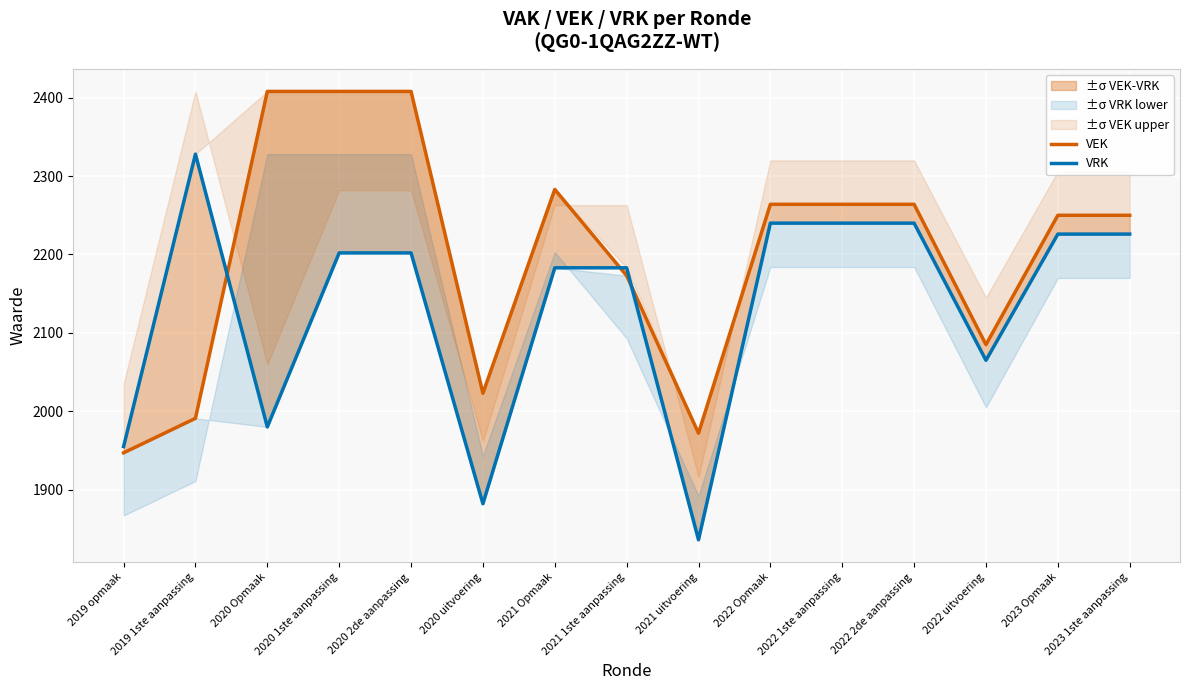

How many interior local peaks does the VEK series have?

1